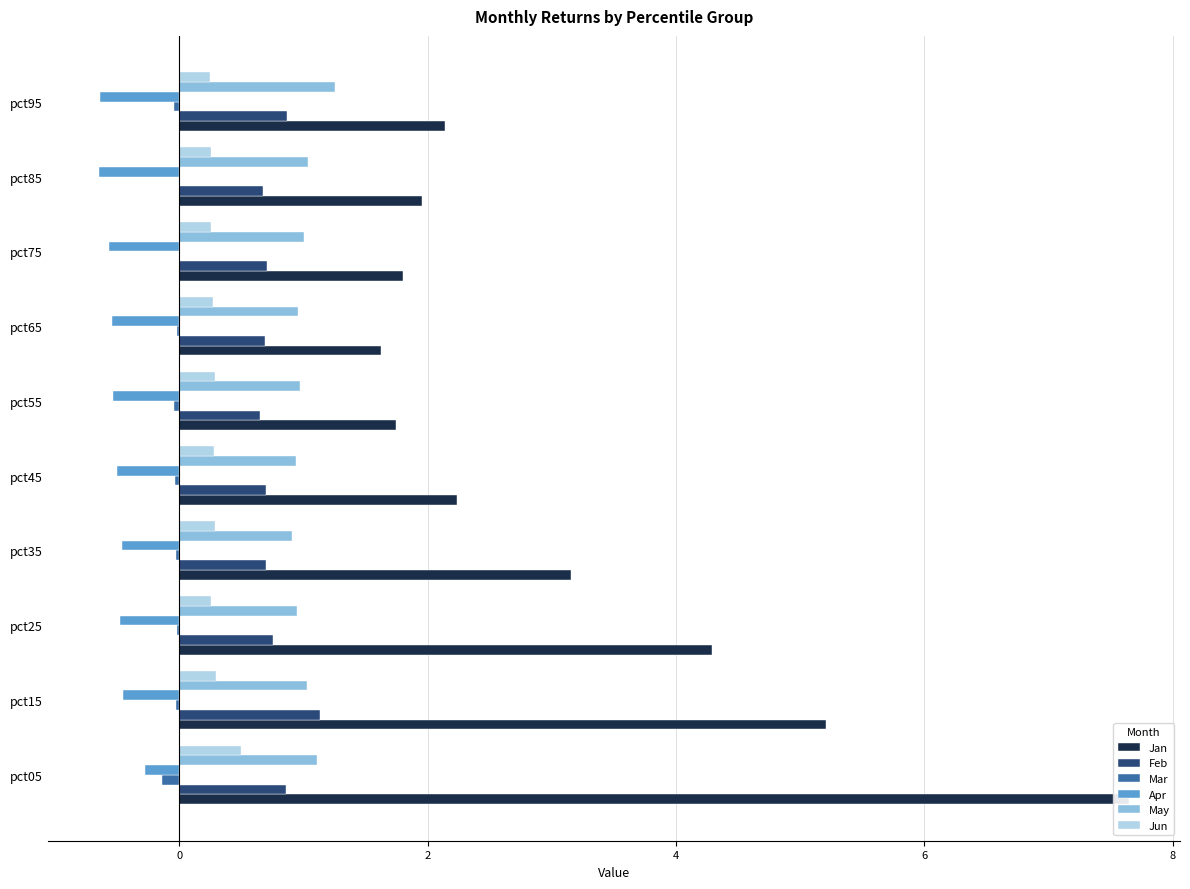

Reading right to left, what are all the values shown in this chart?

Jan: 2.1	2.0	1.8	1.6	1.7	2.2	3.2	4.3	5.2	7.6
Feb: 0.9	0.7	0.7	0.7	0.7	0.7	0.7	0.8	1.1	0.9
Mar: -0.0	0.0	0.0	-0.0	-0.0	-0.0	-0.0	-0.0	-0.0	-0.1
Apr: -0.6	-0.6	-0.6	-0.5	-0.5	-0.5	-0.5	-0.5	-0.4	-0.3
May: 1.3	1.0	1.0	1.0	1.0	0.9	0.9	0.9	1.0	1.1
Jun: 0.2	0.3	0.3	0.3	0.3	0.3	0.3	0.3	0.3	0.5